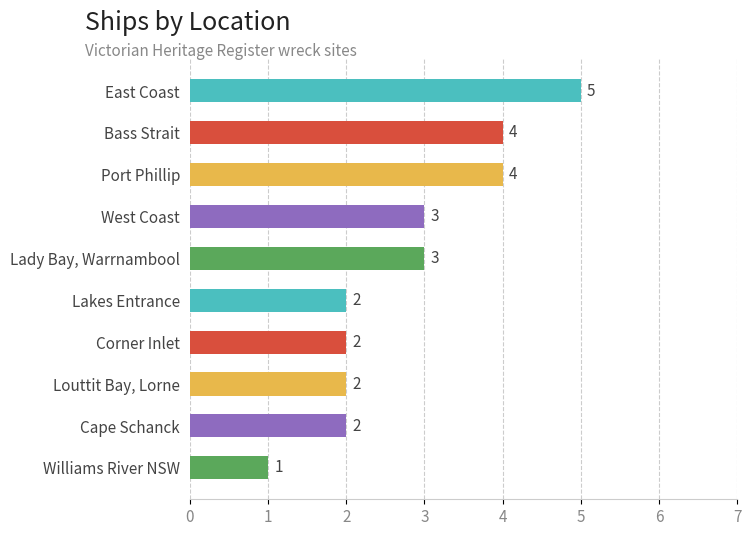

Reading bottom to top, transcribe all the data shown in this chart.

1	2	2	2	2	3	3	4	4	5